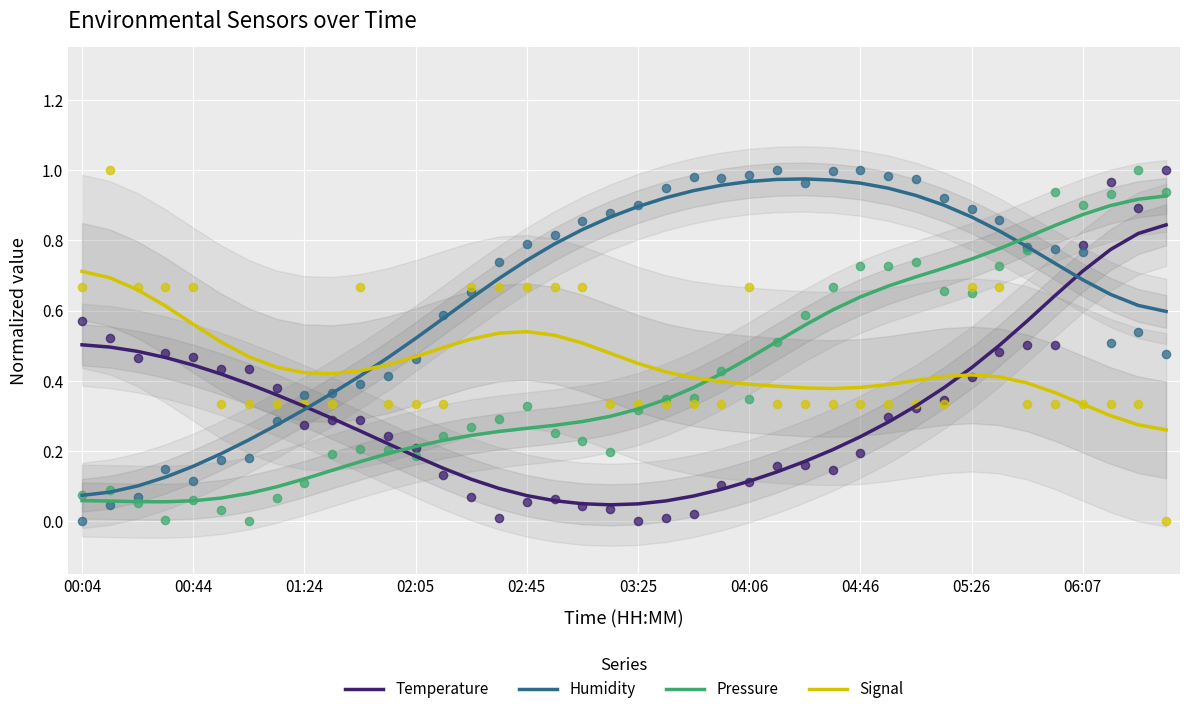

Which series has the largest total across all categories?

Humidity